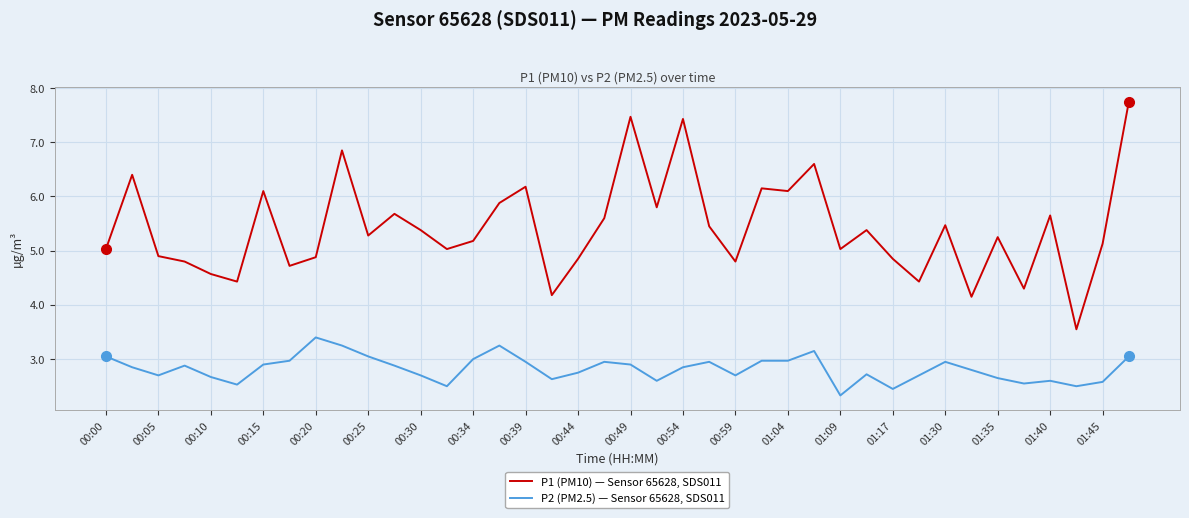

What is the difference between the maximum and minimum values in the P2 (PM2.5) — Sensor 65628, SDS011 series?

1.1